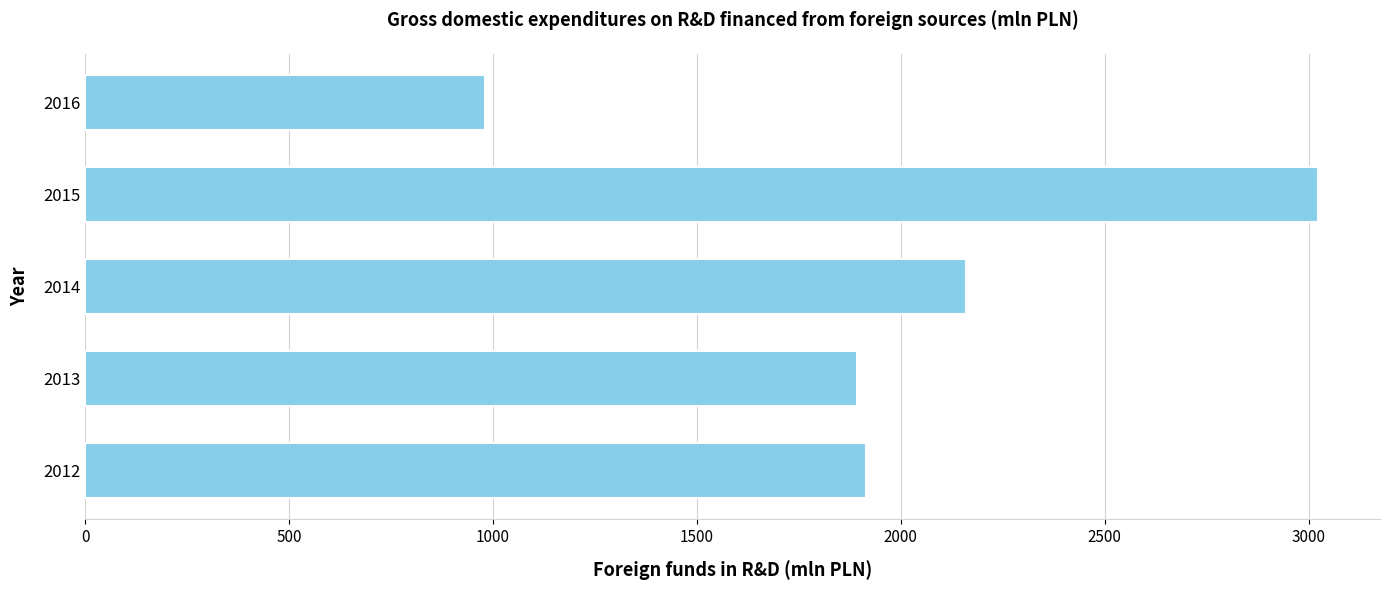

The value at 2012 is 1279.9. True or false?

False